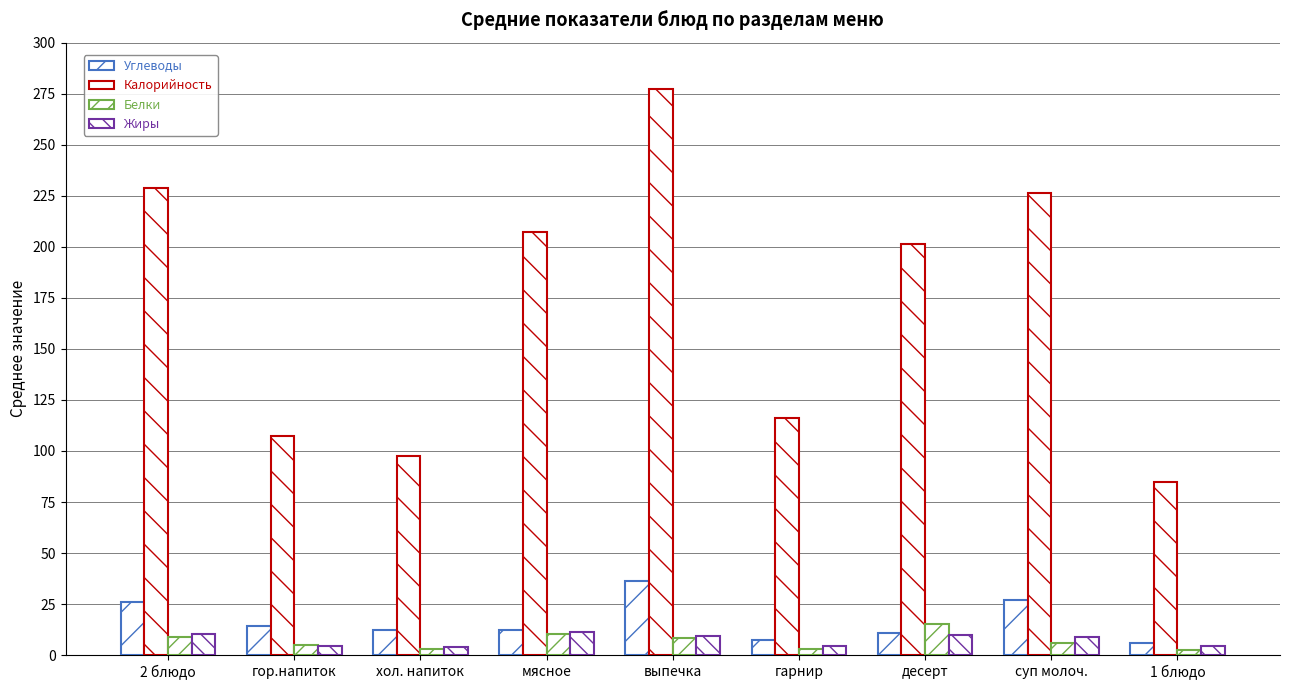

Between выпечка and 1 блюдо, which is larger?

выпечка